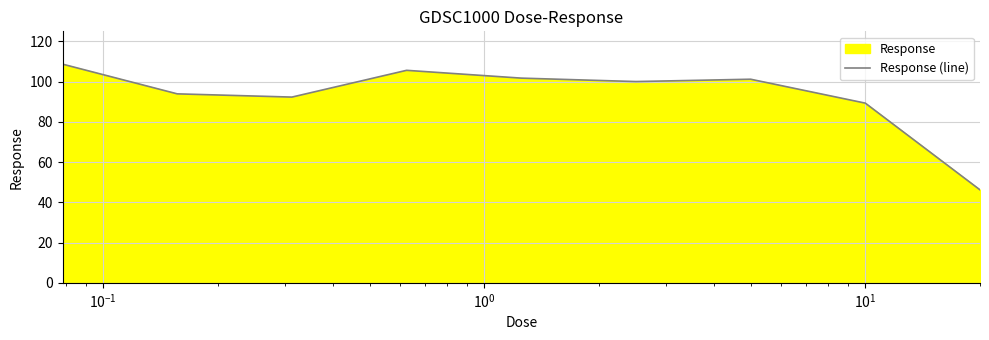

What is the smallest value displayed?

46.2